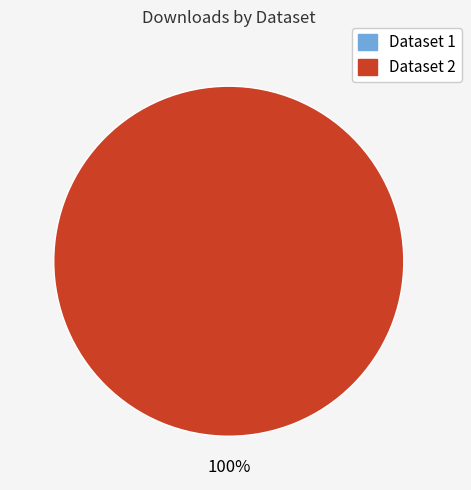

To the nearest percent, what is the average slice percentage?

50%